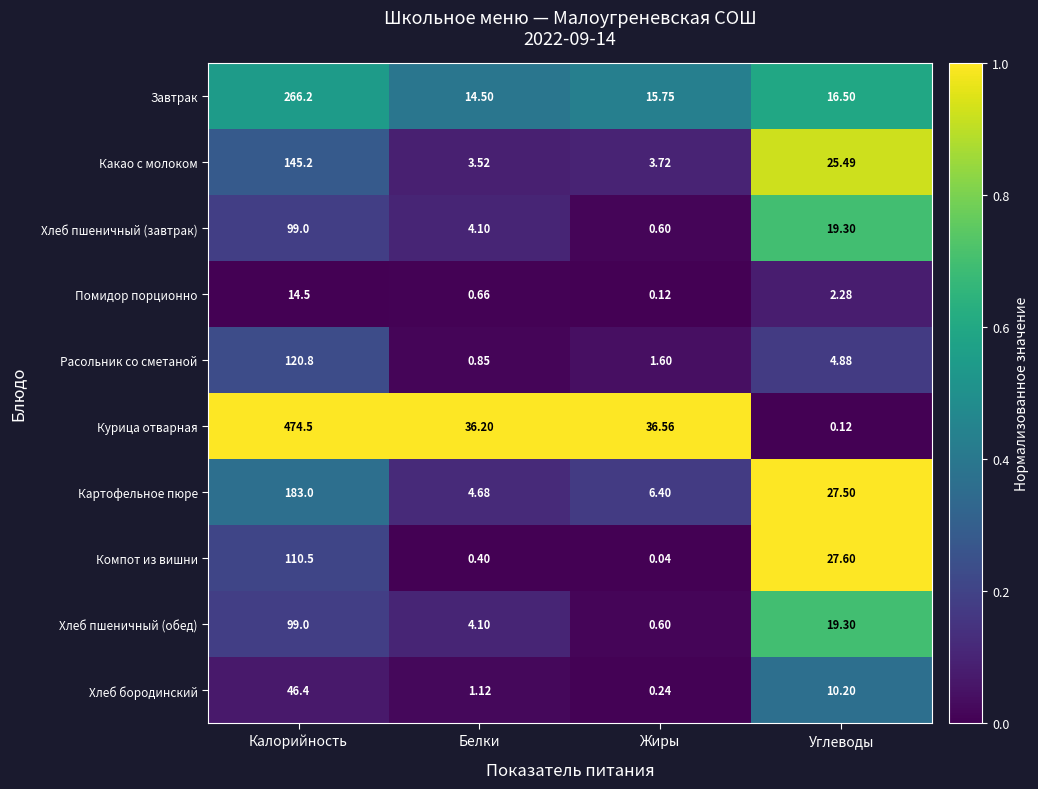

Which series changed the most between Белки and Углеводы?

Курица отварная